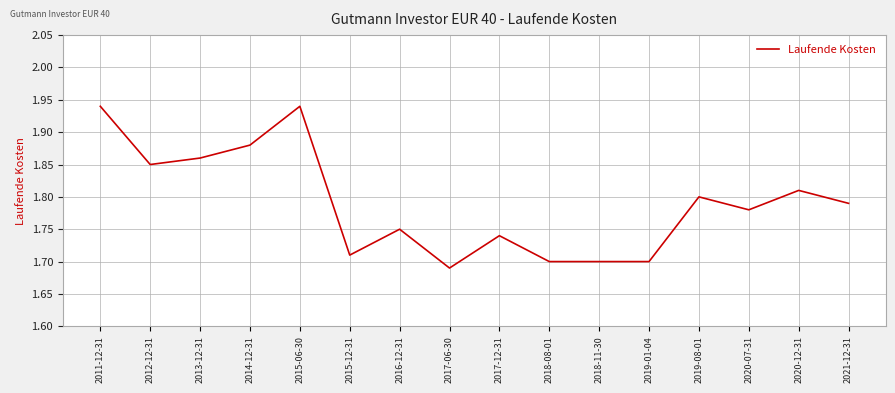

What position from the right is 2014-12-31?

13